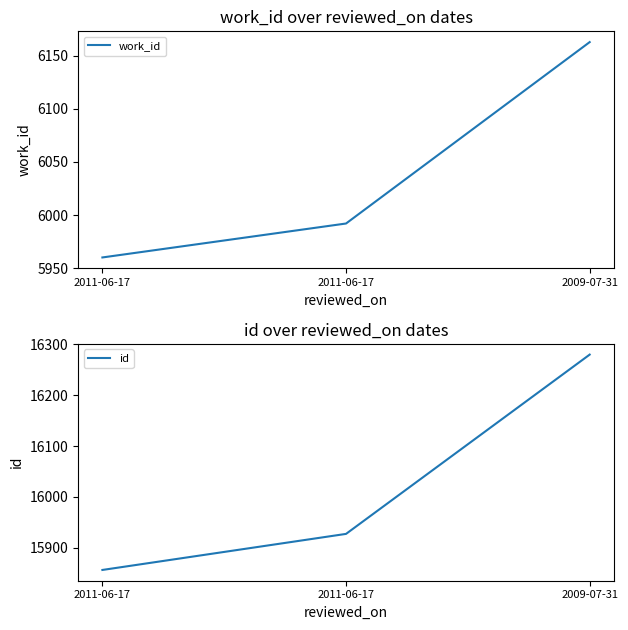

True or false: work_id has a value of 2926 at 2009-07-31.

False